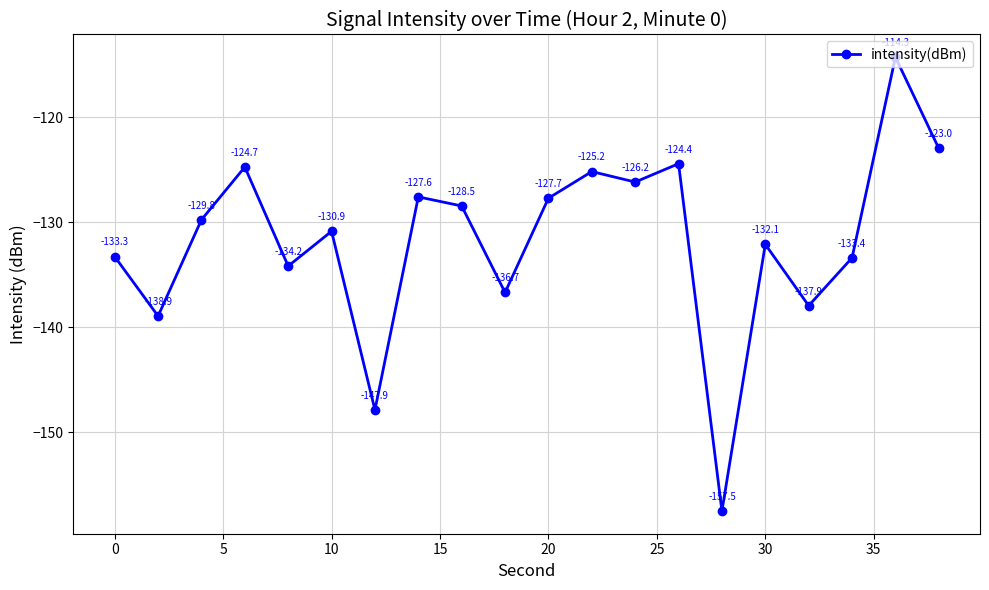

Reading left to right, list all the values displayed in this chart.

-133.3	-138.9	-129.8	-124.7	-134.2	-130.9	-147.9	-127.6	-128.5	-136.7	-127.7	-125.2	-126.2	-124.4	-157.5	-132.1	-137.9	-133.4	-114.3	-123.0